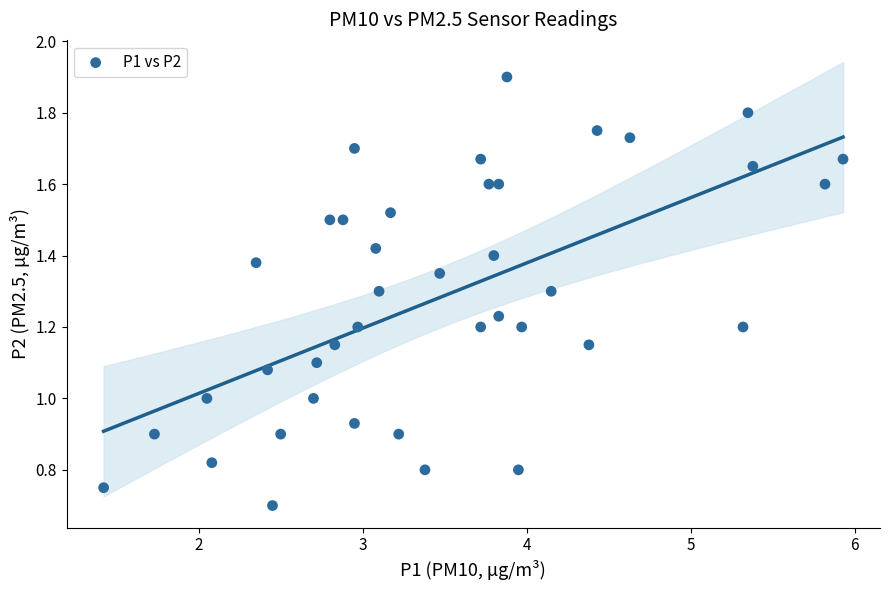

What is the range of X values (max minus min)?

4.5